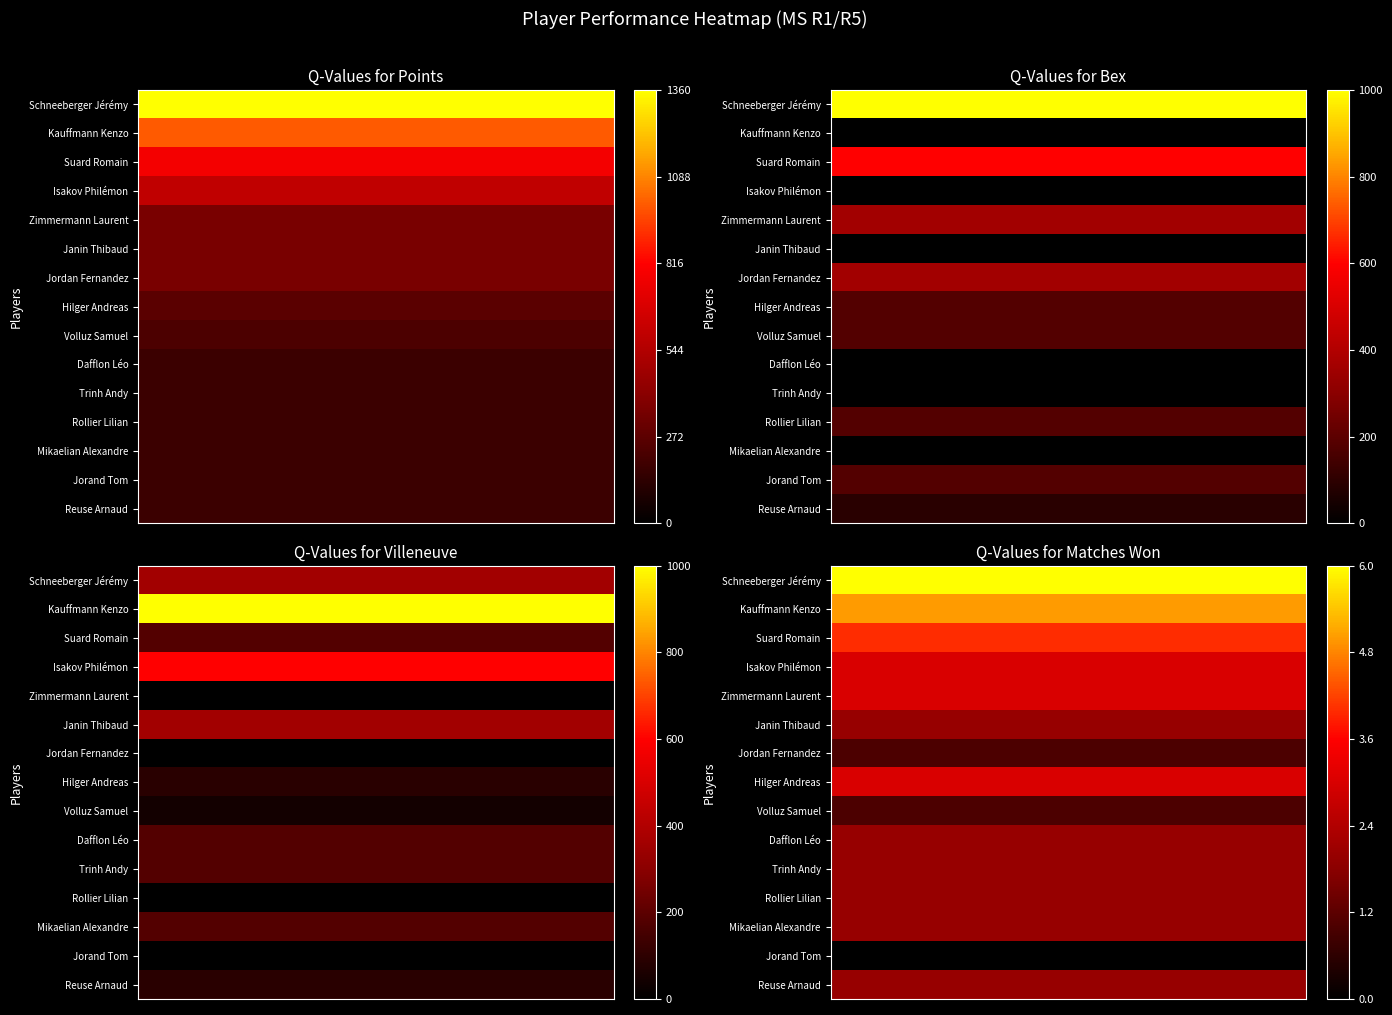

What is the spread (max minus min) of values at 4?

6